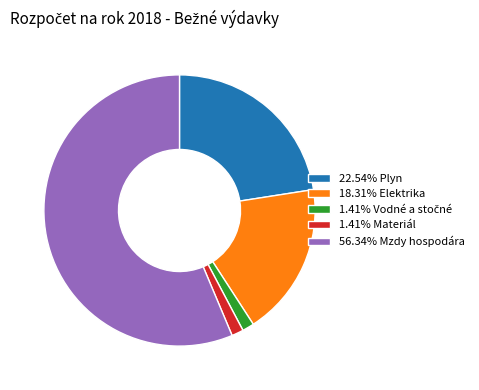

Do 56.34% Mzdy hospodára and 1.41% Materiál together represent more than half of the pie?

Yes